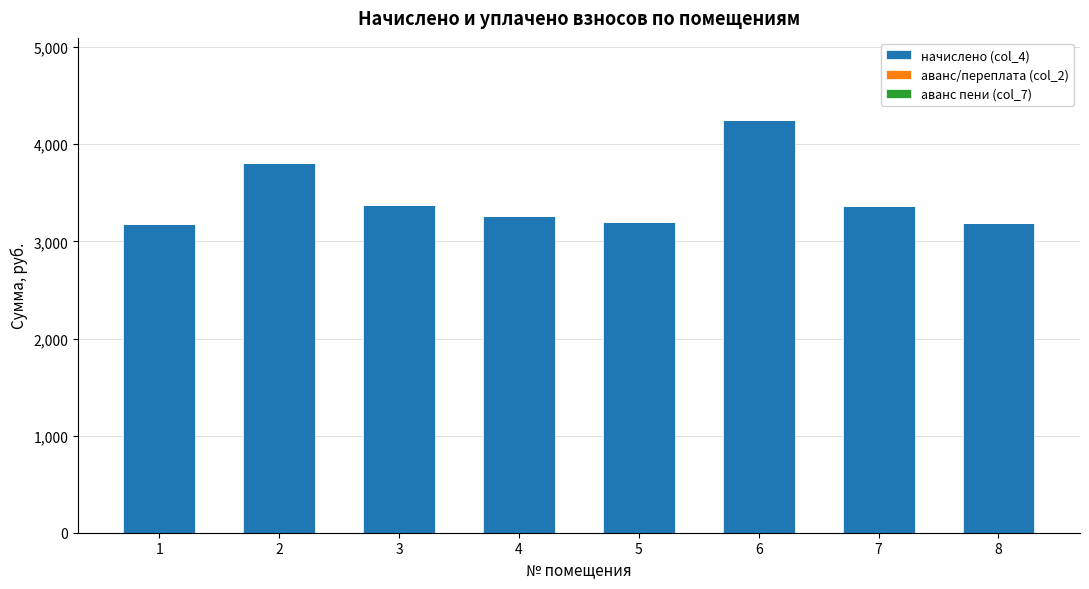

The value of начислено (col_4) at 3 is 3379.9. True or false?

True